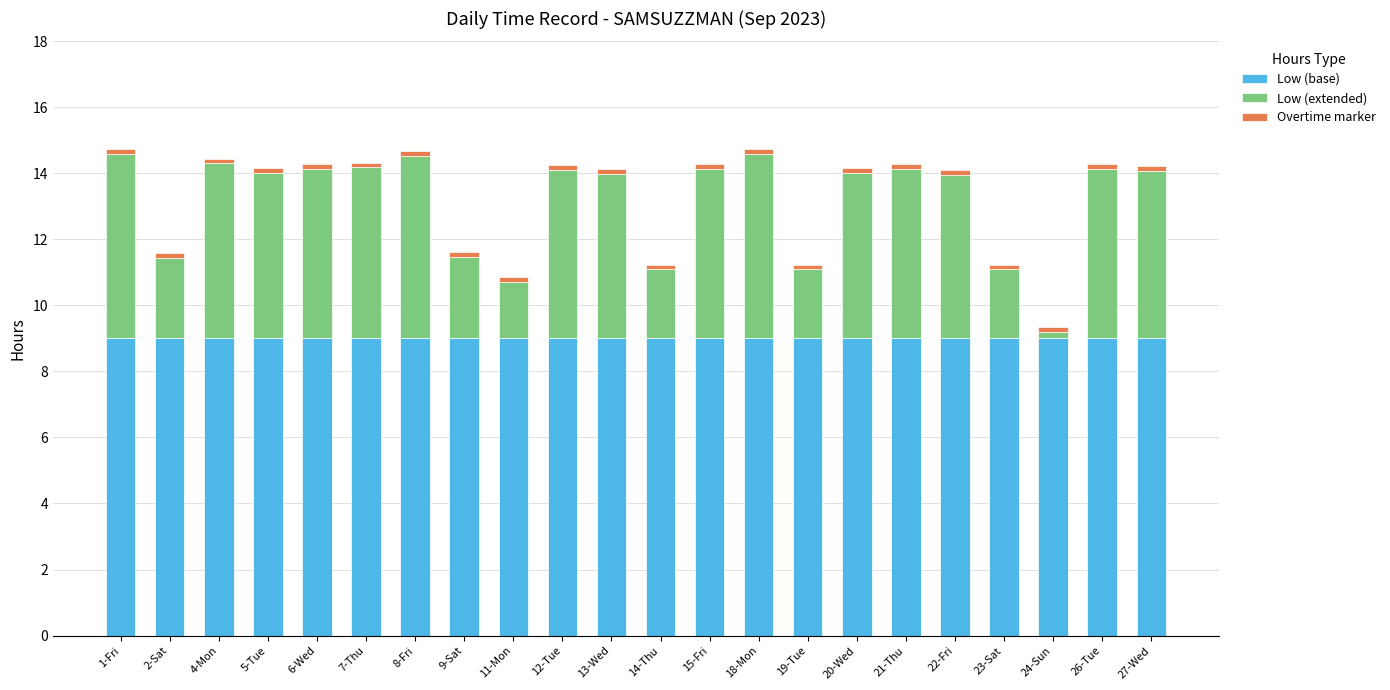

True or false: Low (base) has a value of 9.0 at 7-Thu.

True